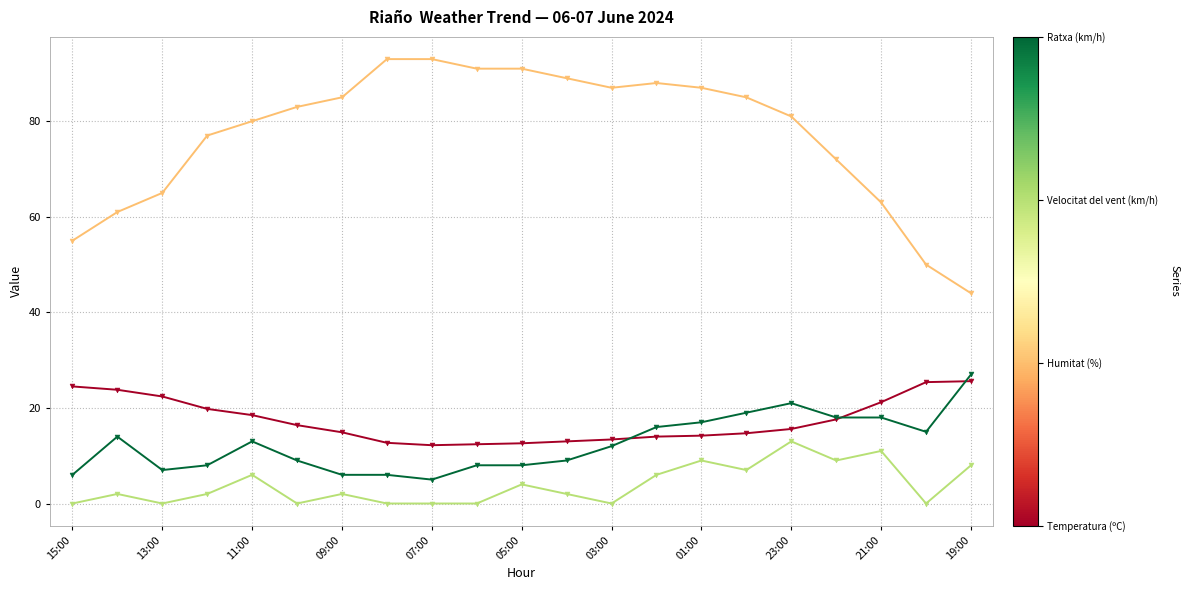

What is the maximum value shown in the chart?

93.0